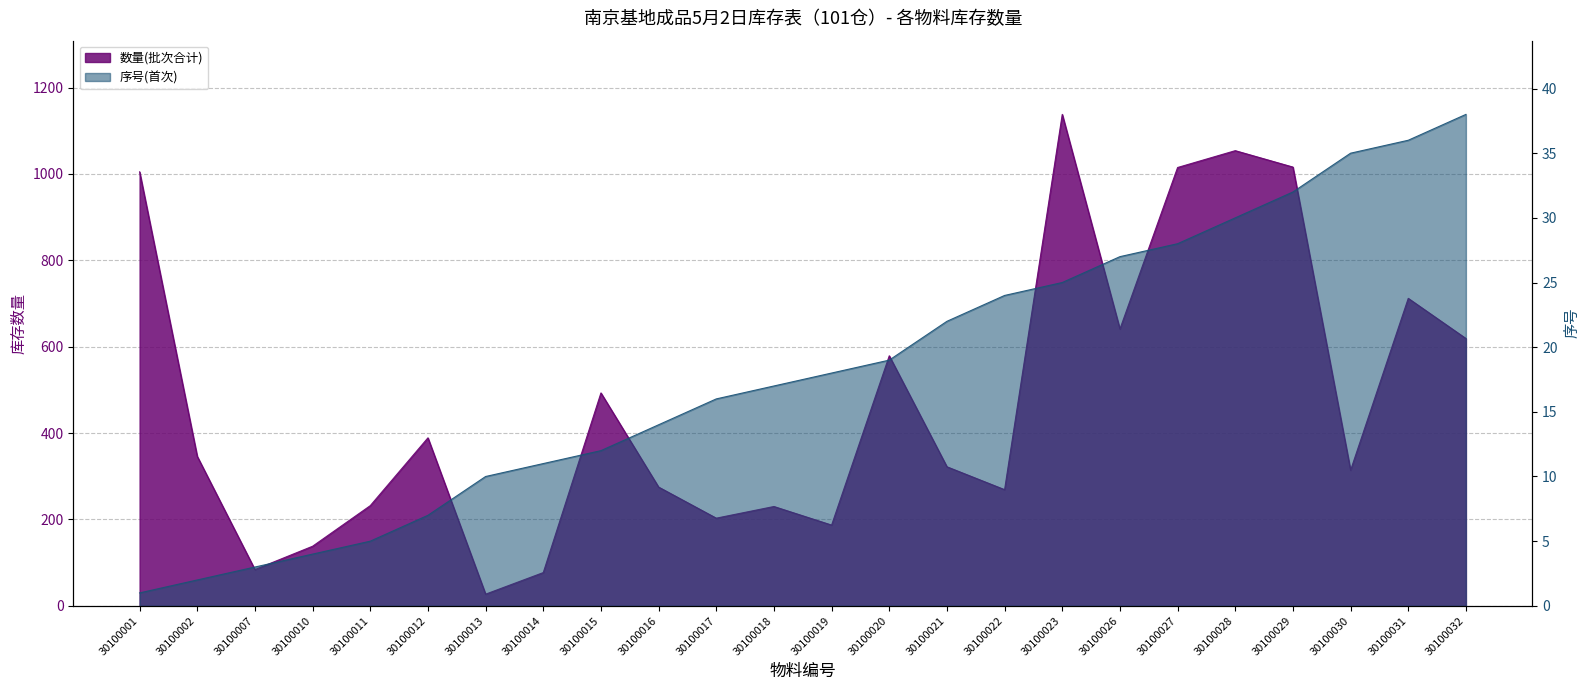

What are all the series names shown in the legend?

数量(批次合计), 序号(首次)